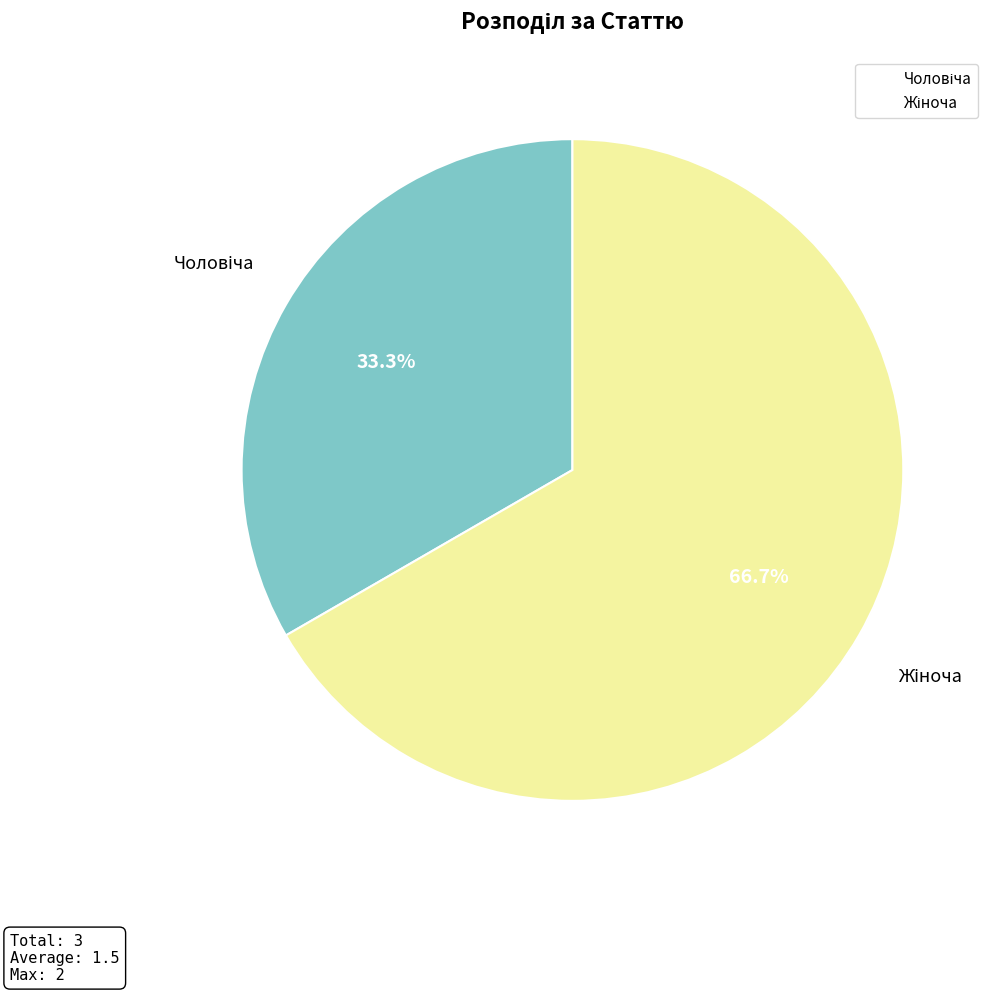

Is there a majority slice in this chart?

Yes